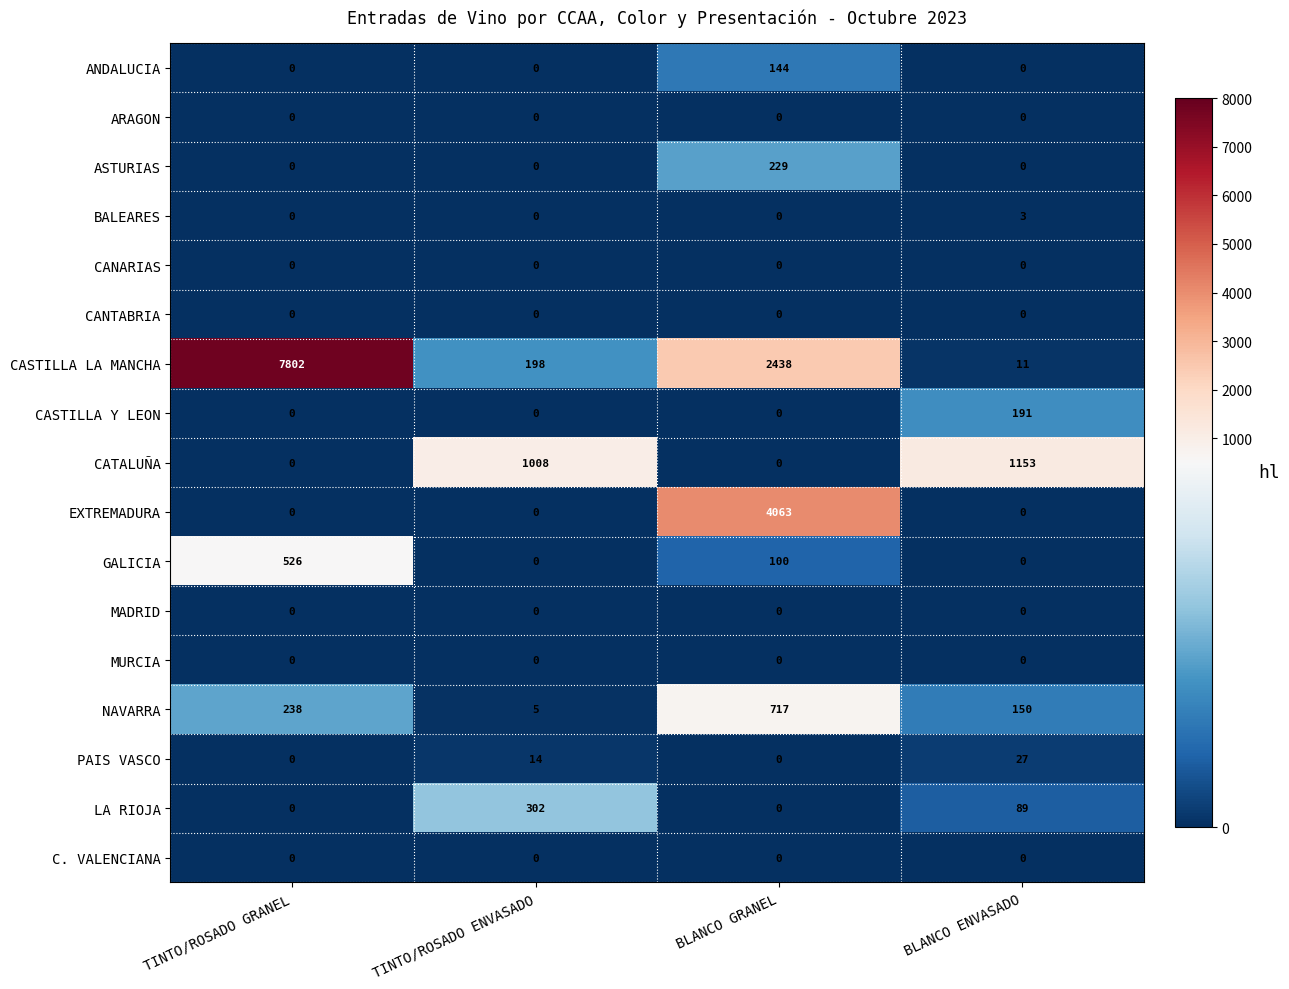

List the labels in order of NAVARRA value, smallest first.

TINTO/ROSADO ENVASADO, BLANCO ENVASADO, TINTO/ROSADO GRANEL, BLANCO GRANEL